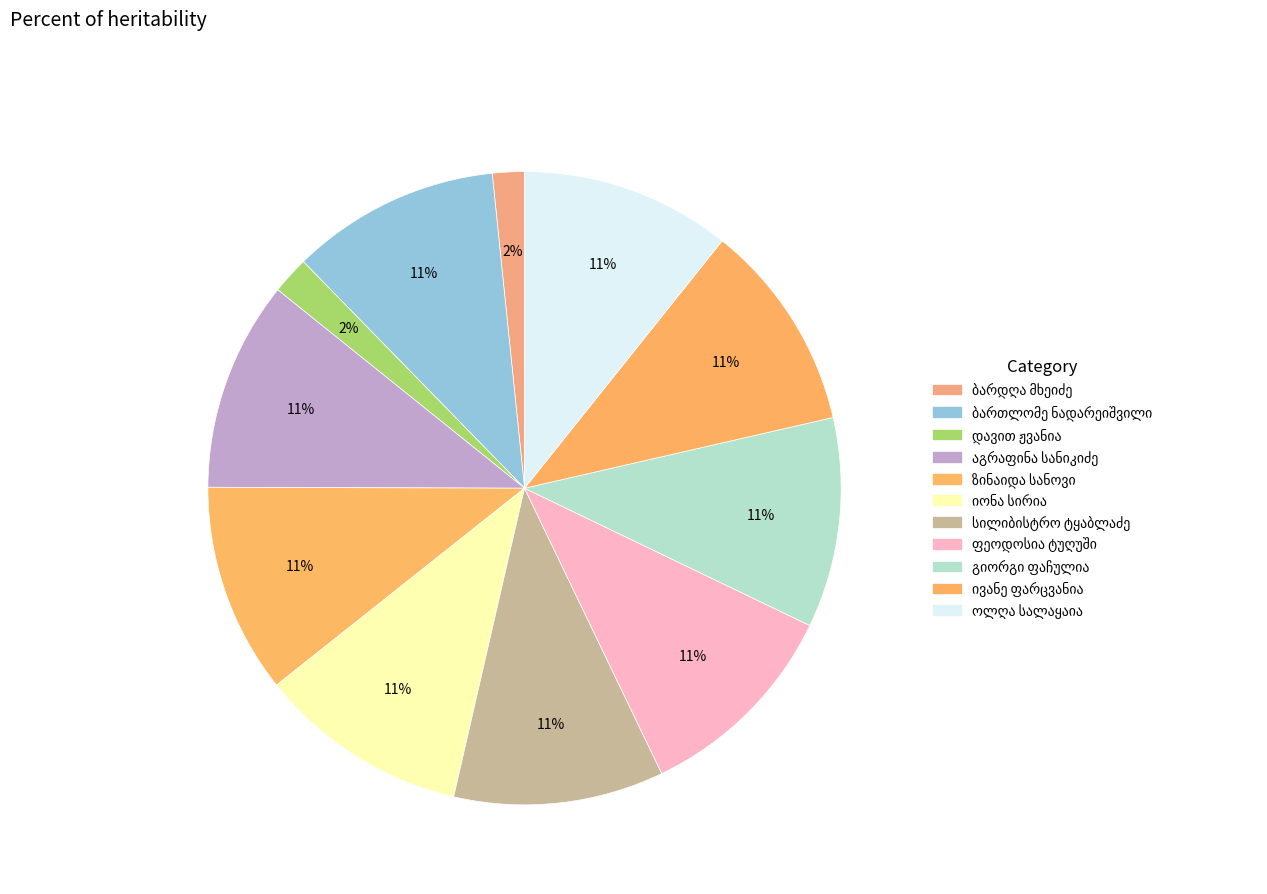

Is there any slice that represents more than half of the pie?

No